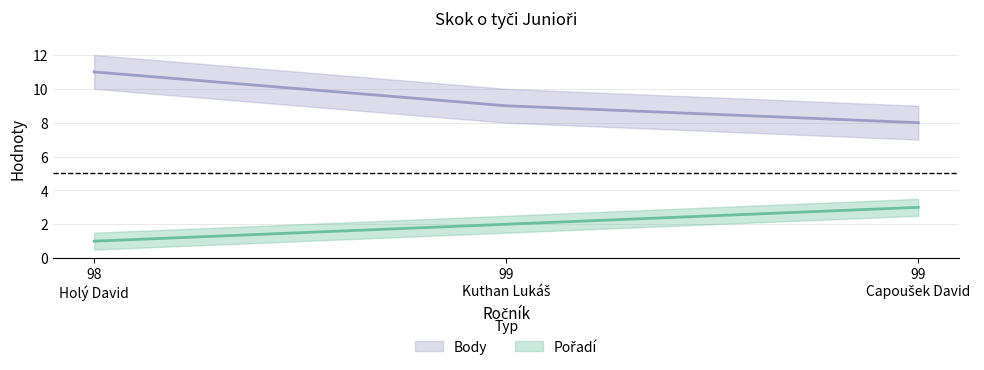

How many values in the Pořadí series are below 2?

1